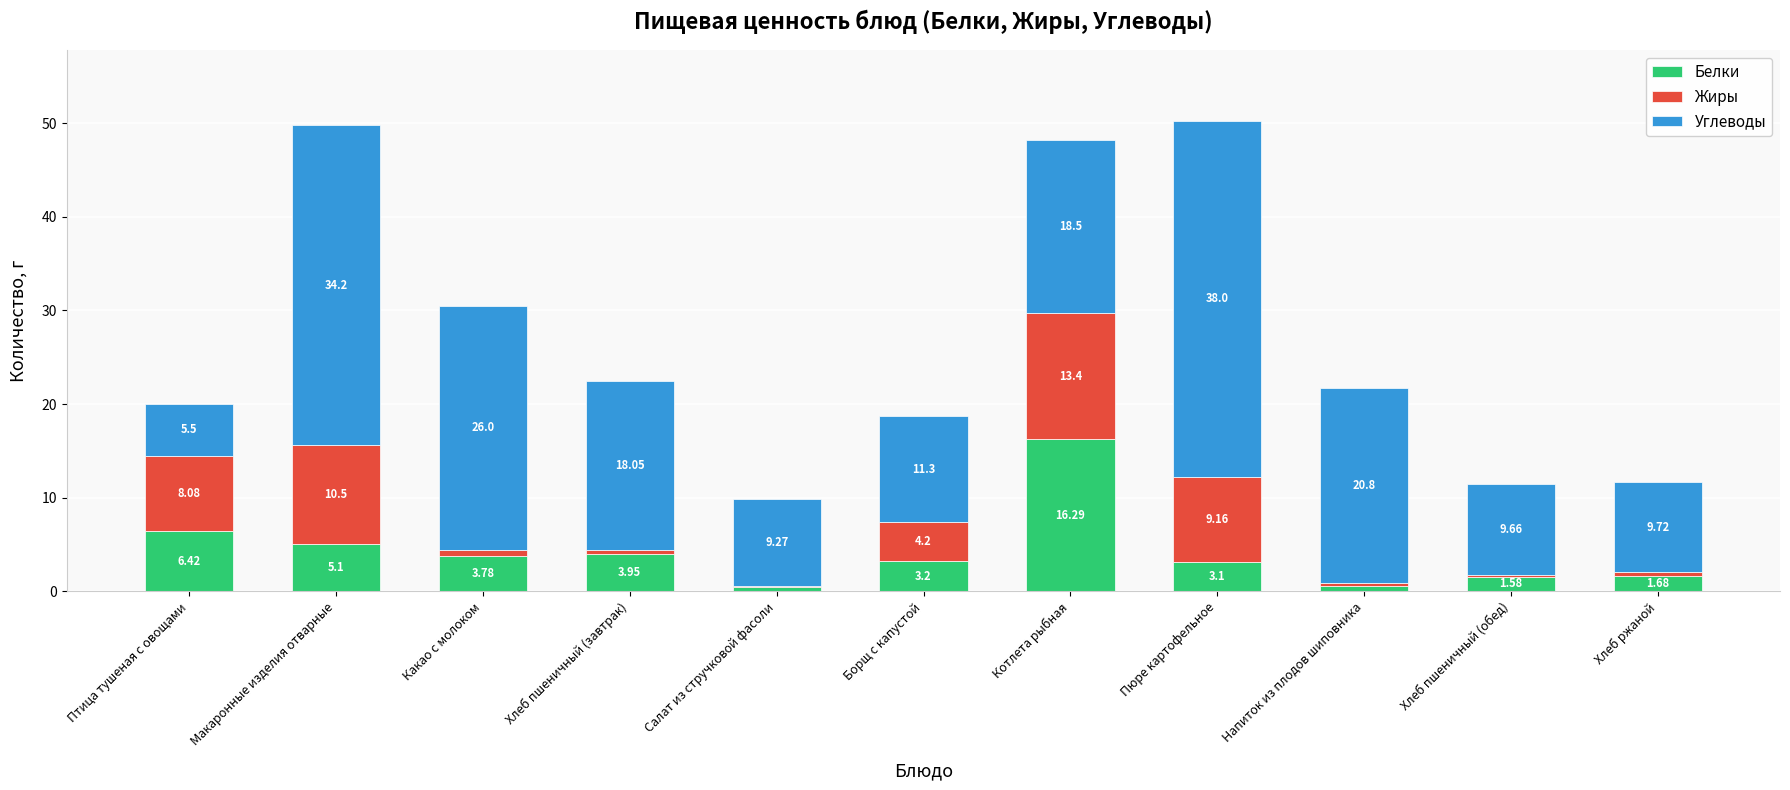

At which category is the sum across all series the highest?

Пюре картофельное